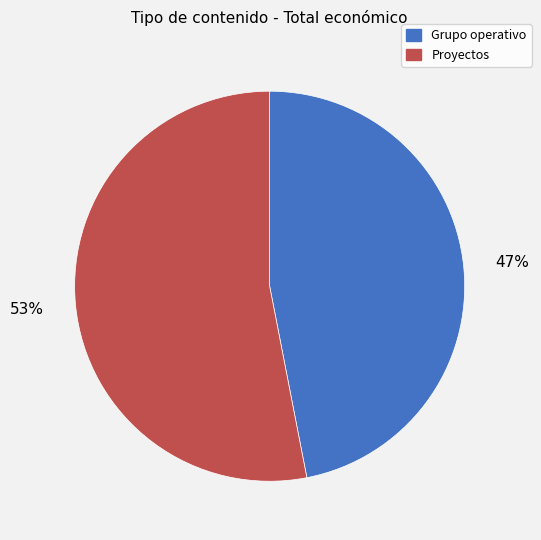

To the nearest percent, what is the difference between the largest and smallest slice percentages?

6%